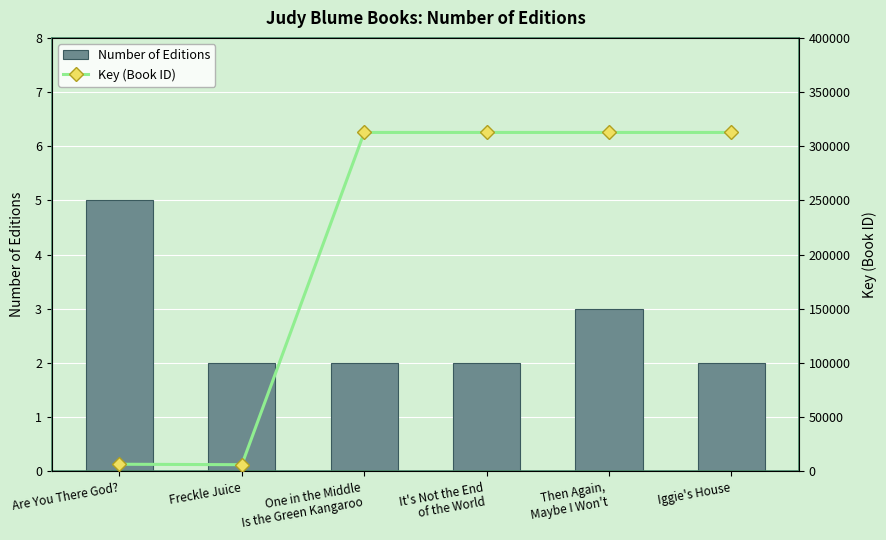

What is the sum of the Key (Book ID) values at Freckle Juice and Then Again,
Maybe I Won't?

318899